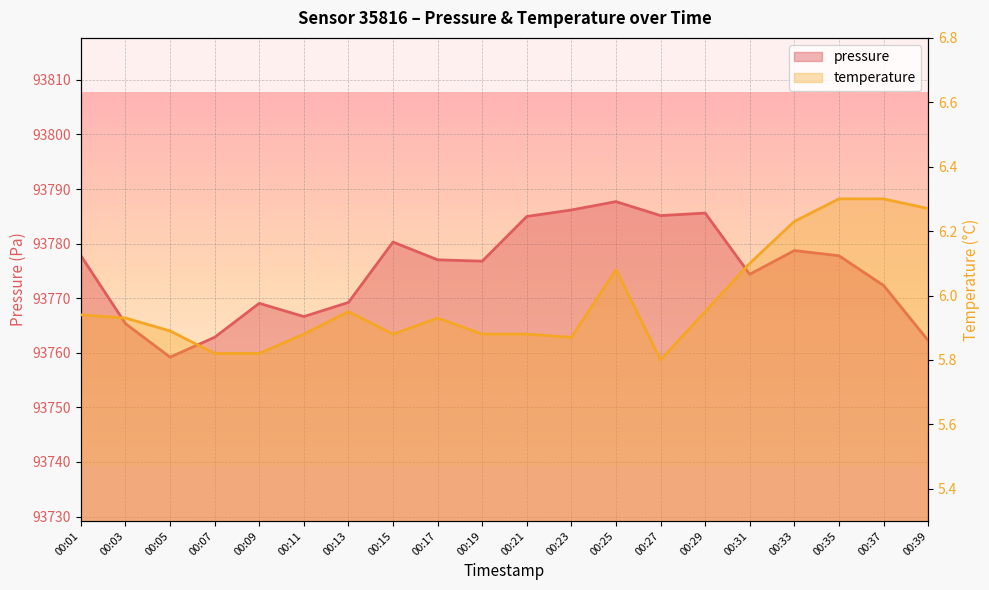

List the labels in order of temperature value, largest first.

00:35, 00:37, 00:39, 00:33, 00:31, 00:25, 00:13, 00:29, 00:01, 00:03, 00:17, 00:05, 00:11, 00:15, 00:19, 00:21, 00:23, 00:07, 00:09, 00:27